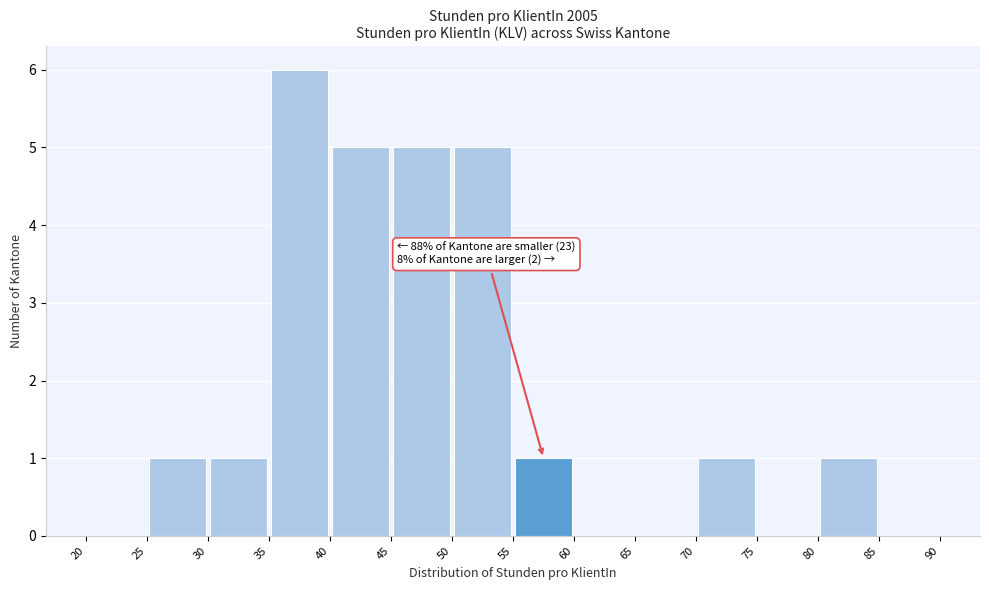

Which range on the x-axis has the tallest bar?

35 to 40